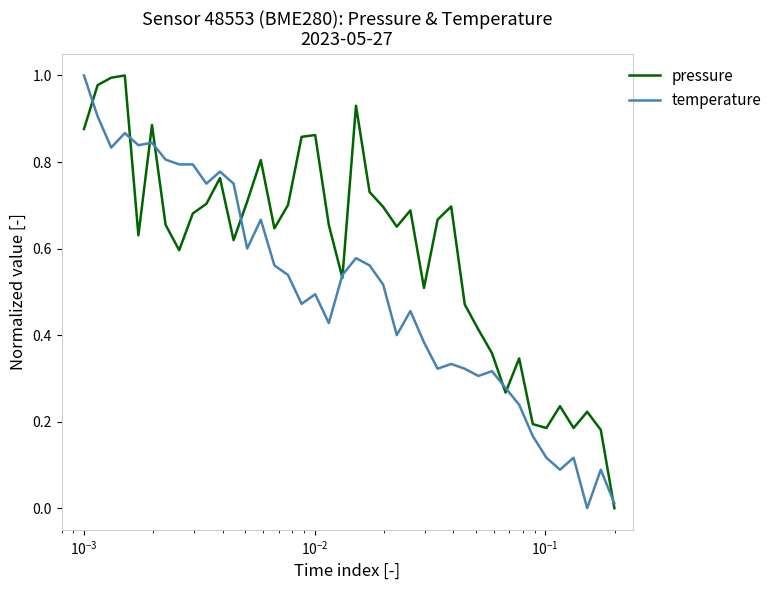

Which series has the largest total across all categories?

pressure